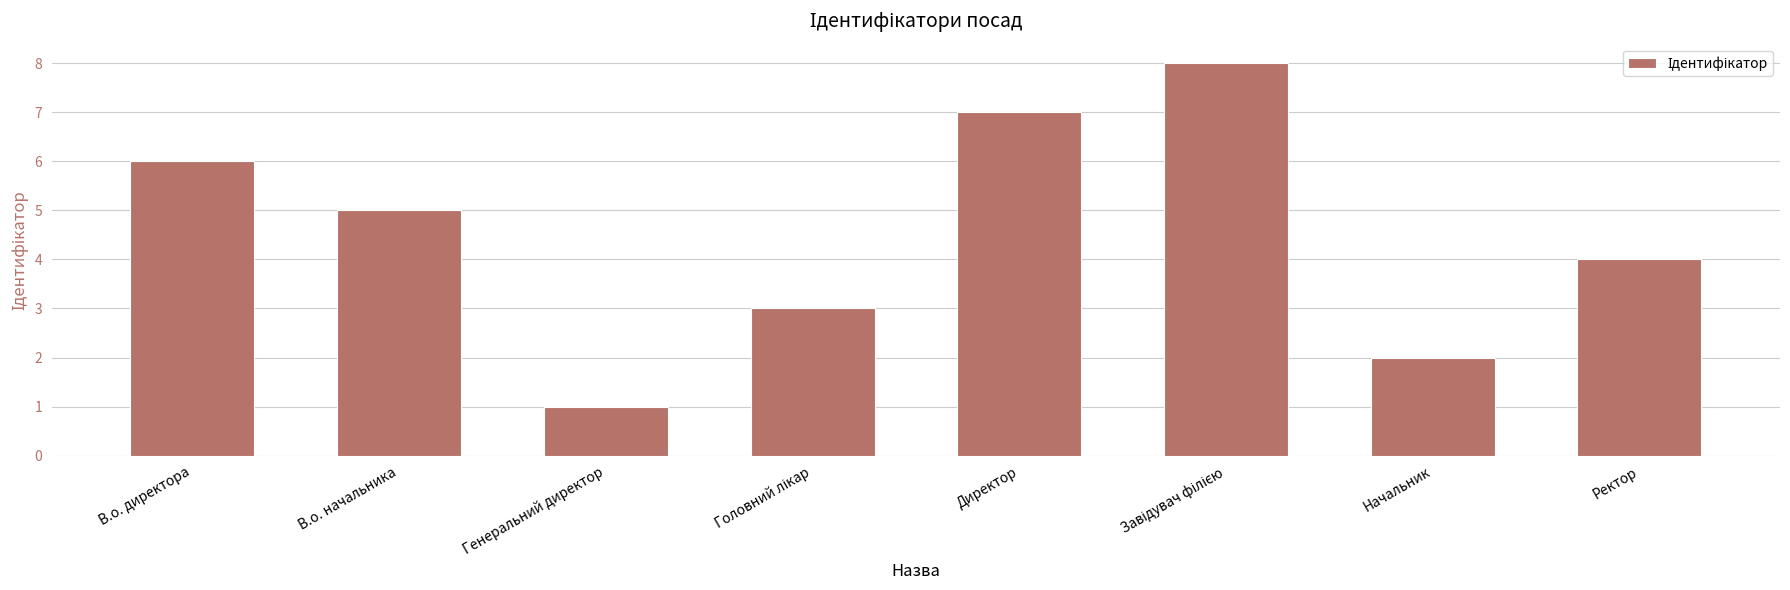

What is the greatest value displayed?

8